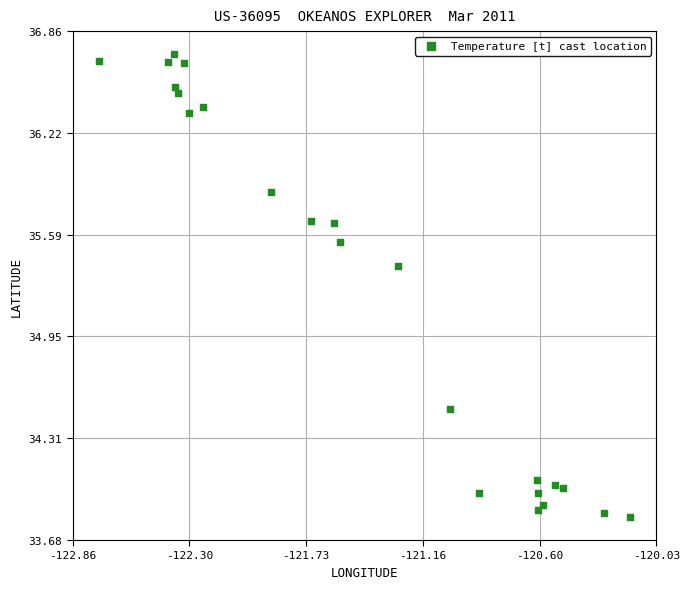

What Y value in the scatter plot is closest to 35?

35.4